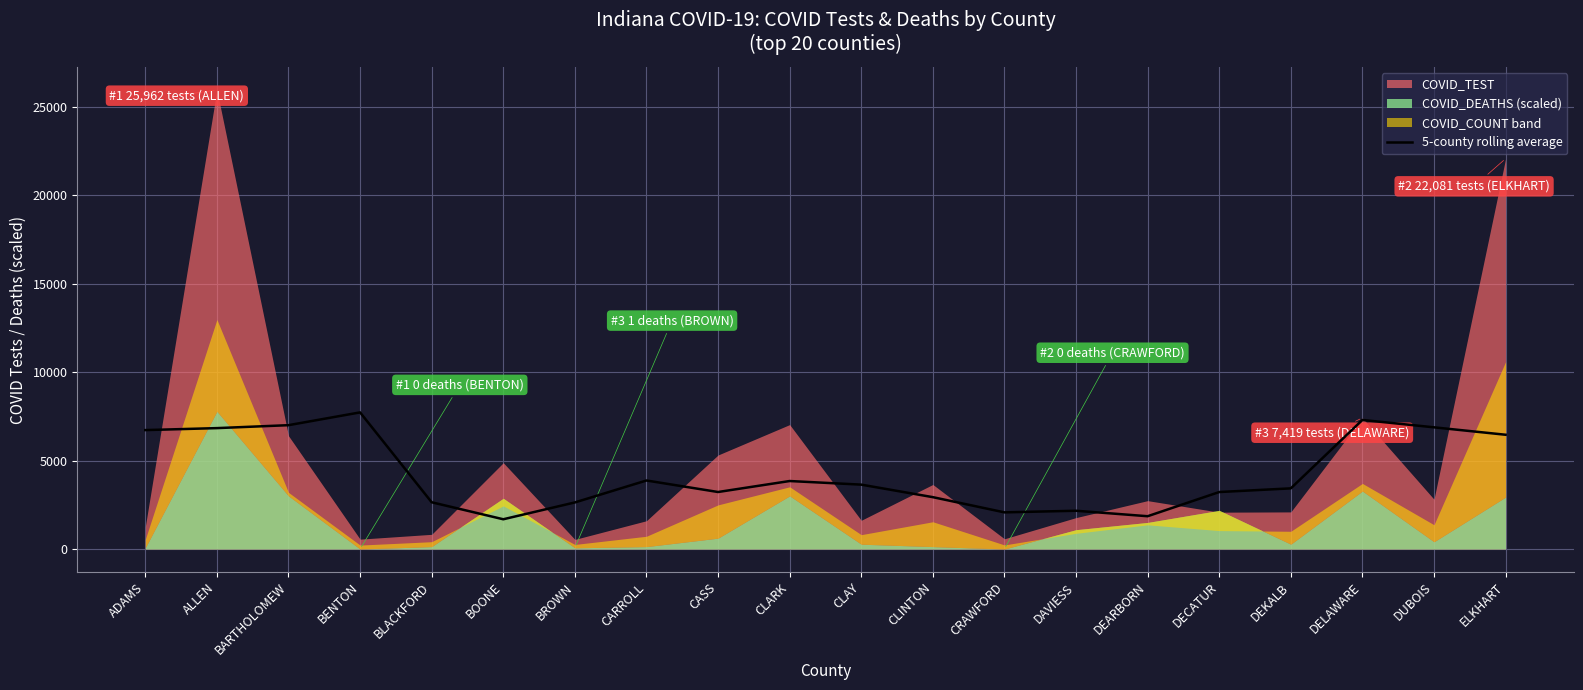

True or false: there are more than 0 points higher than both neighbors.

True